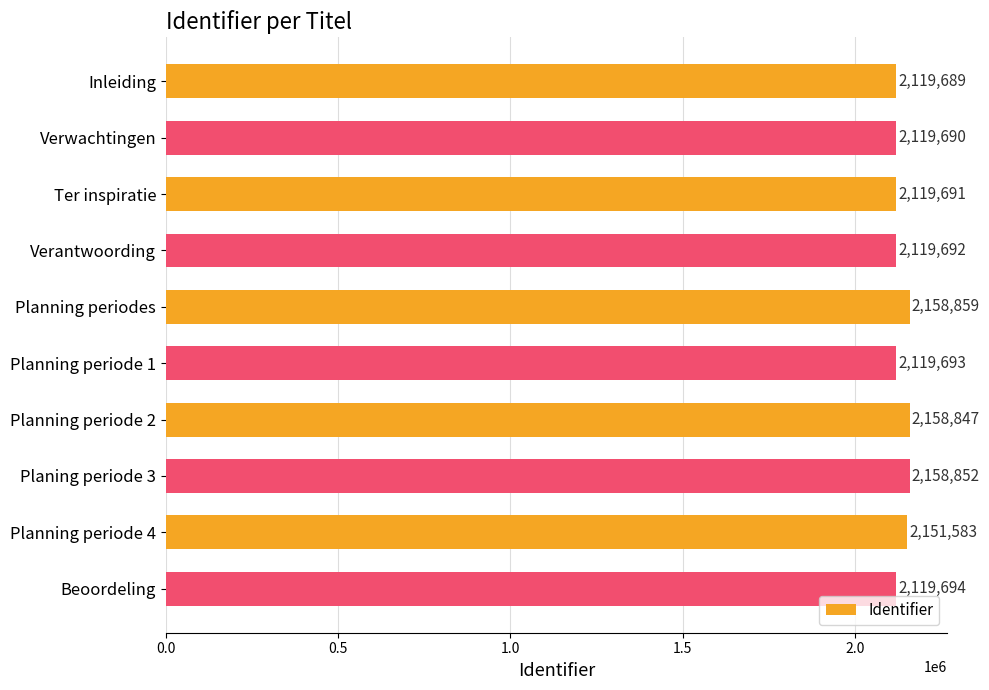

What is the value of the 2nd bar from the top?

2119690